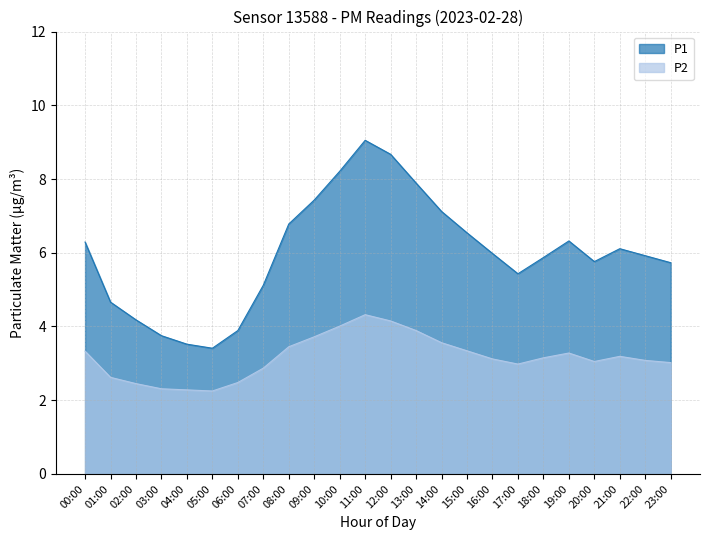

What is the total value across all series at 19:00?

9.6